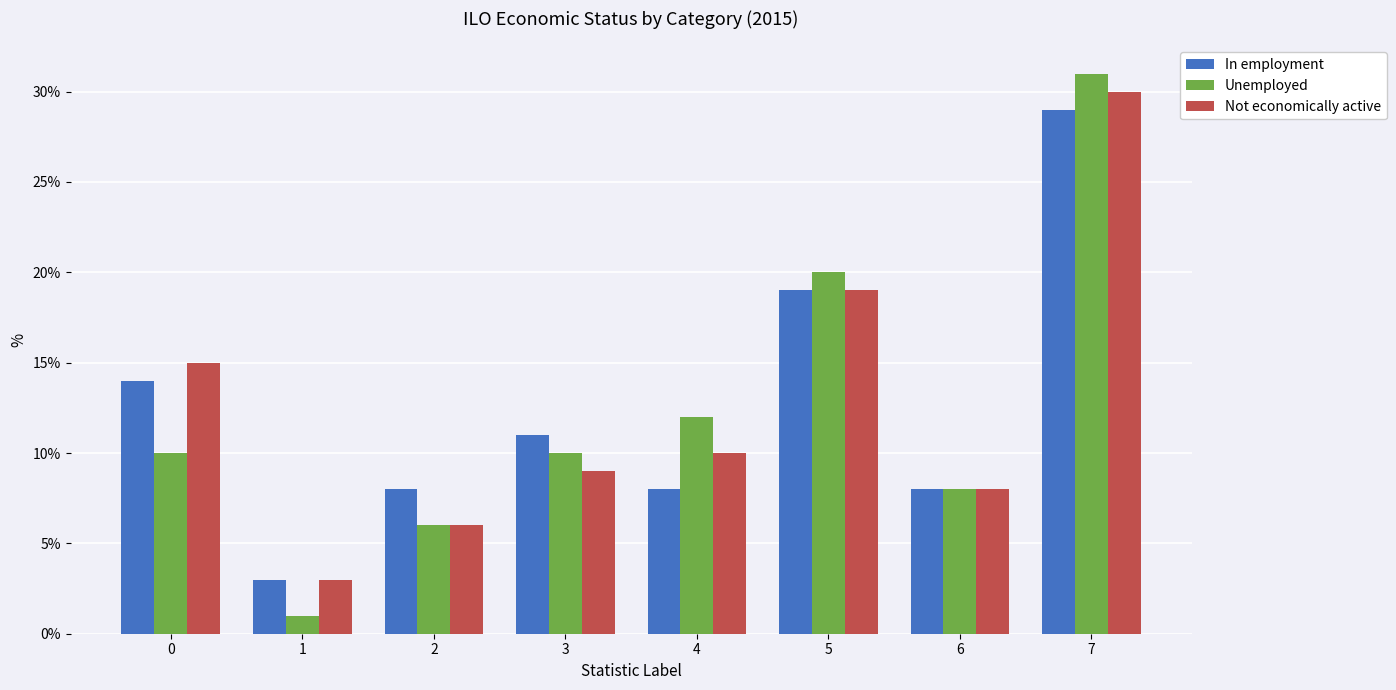

Which series has the largest range (max minus min)?

Unemployed